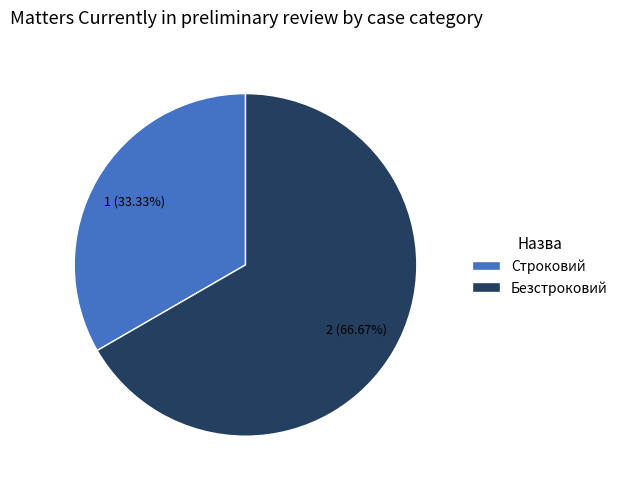

What is the total percentage of Безстроковий and Строковий?

100.0%